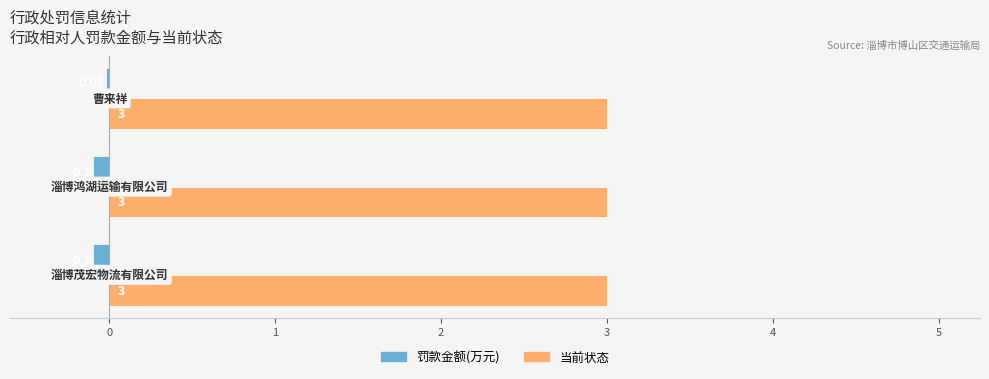

At how many categories does at least one series exceed 0?

3